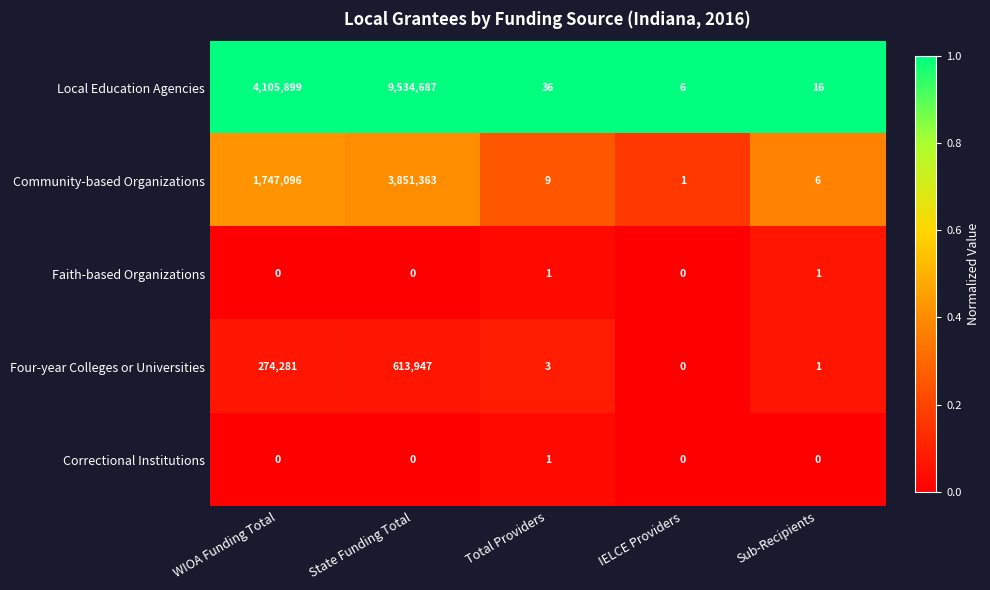

The value of Community-based Organizations at Total Providers is 5. True or false?

False